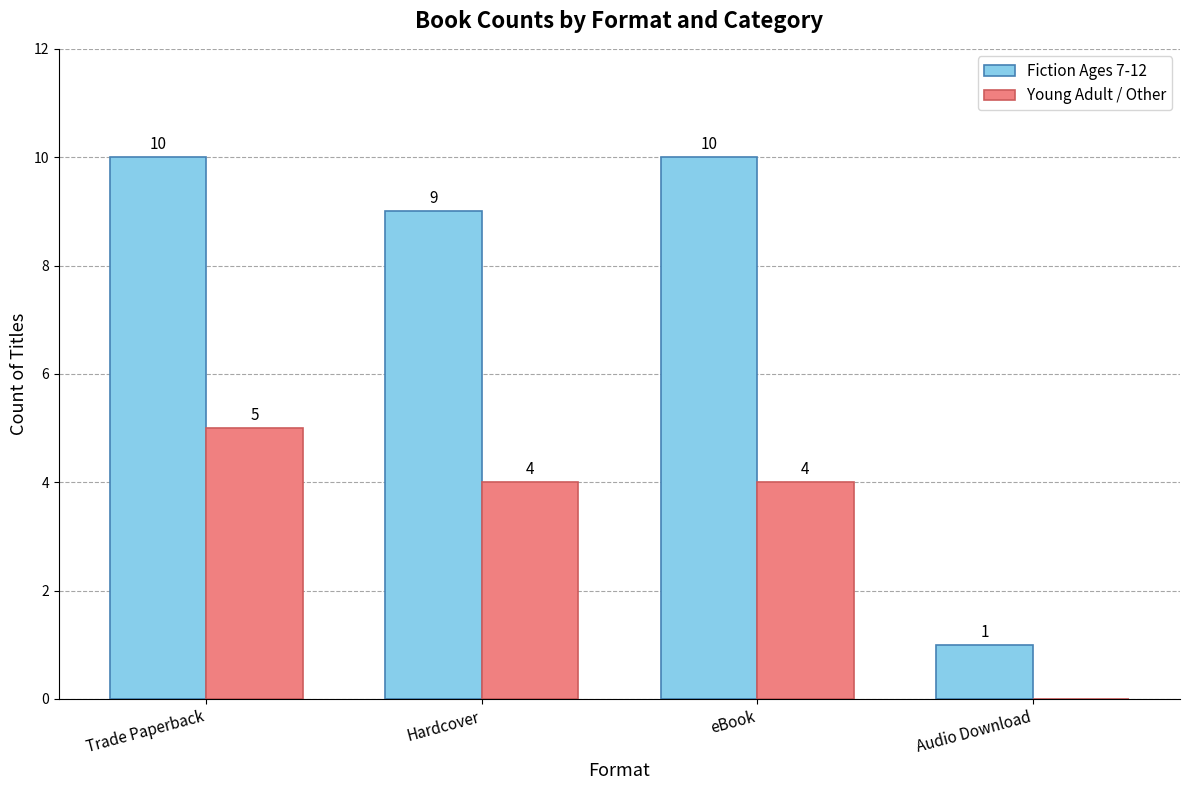

True or false: Young Adult / Other has a value of 6 at eBook.

False